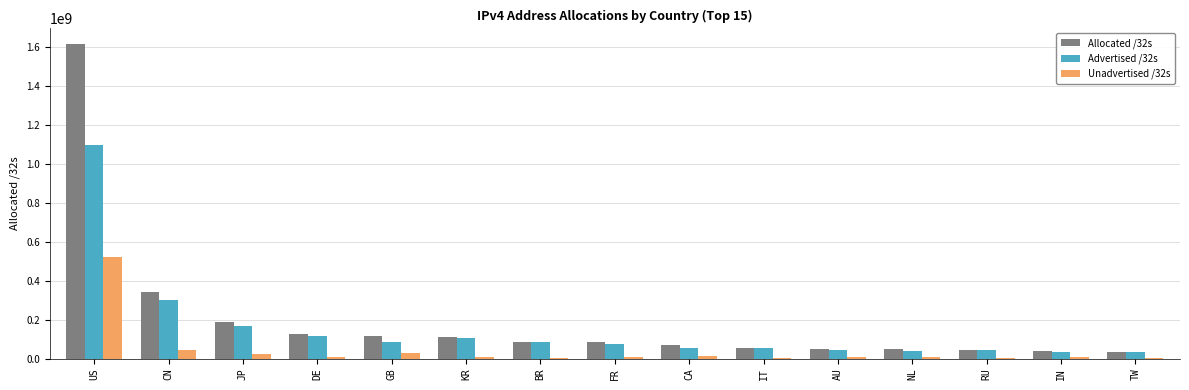

What is the maximum value shown in the chart?

1615440992